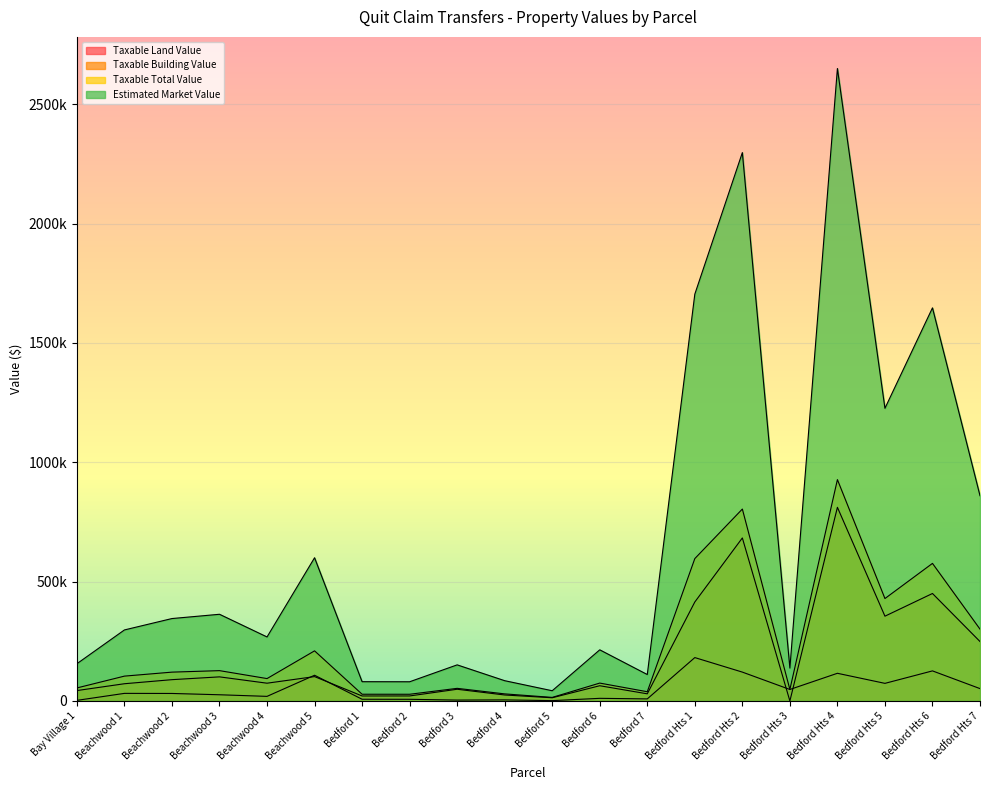

Where is the first local maximum for Taxable Total Value?

Beachwood 3